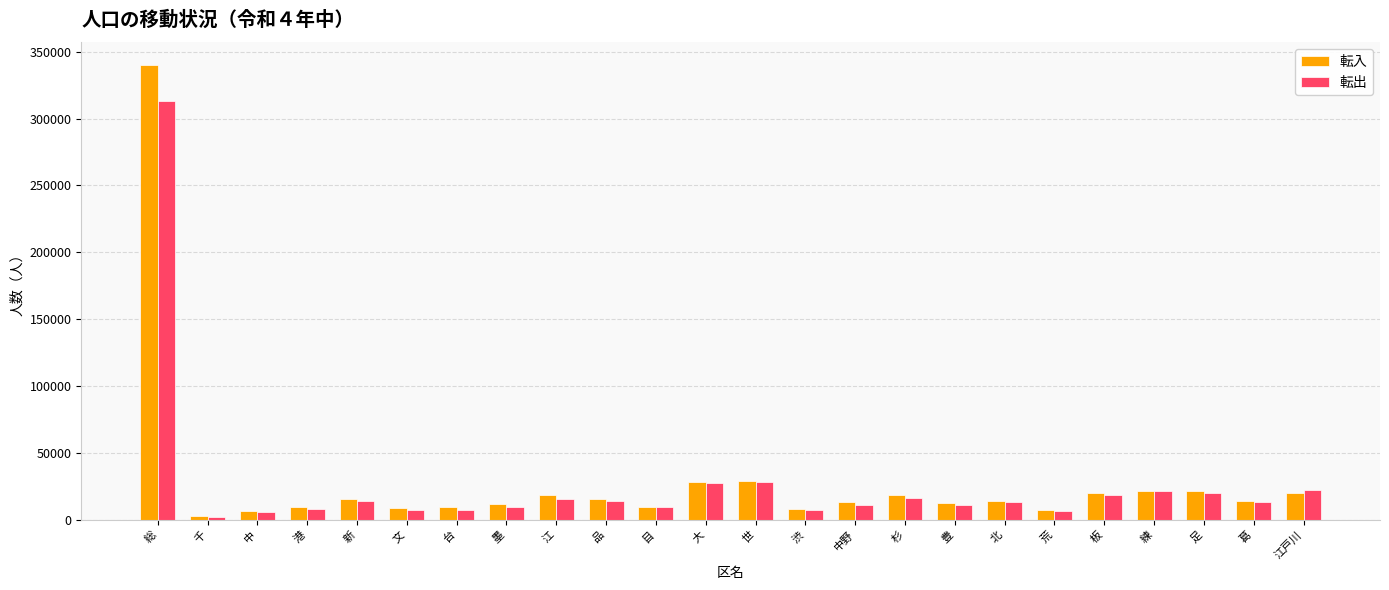

How many data points does each series have?

24